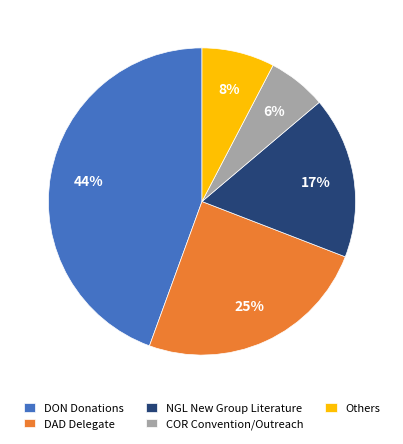

To the nearest percent, what percentage of the pie is COR Convention/Outreach?

6%